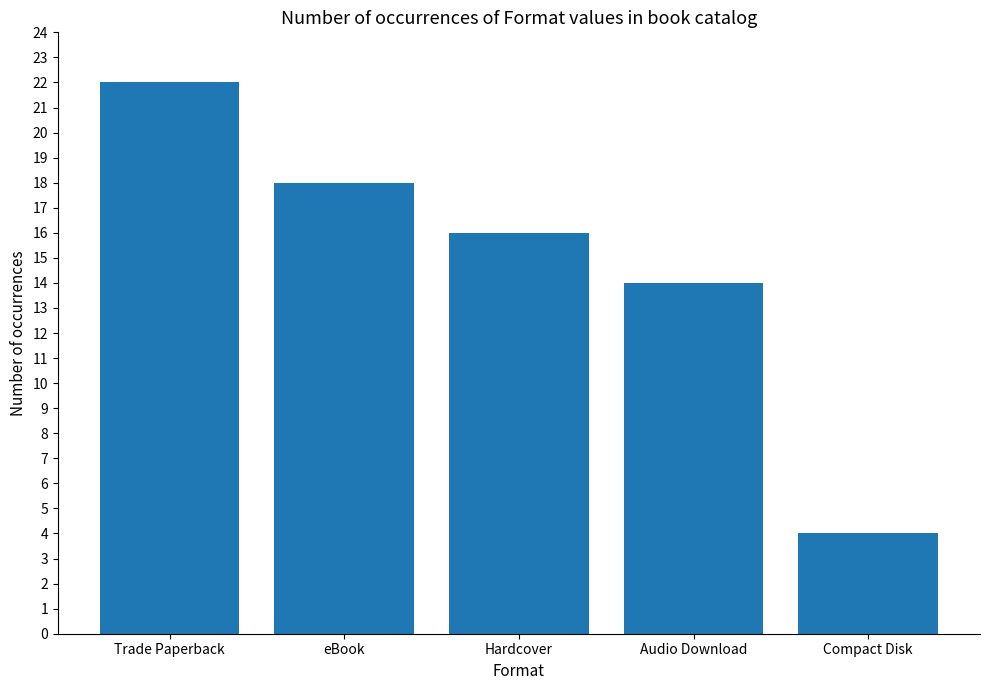

What position from the right is eBook?

4